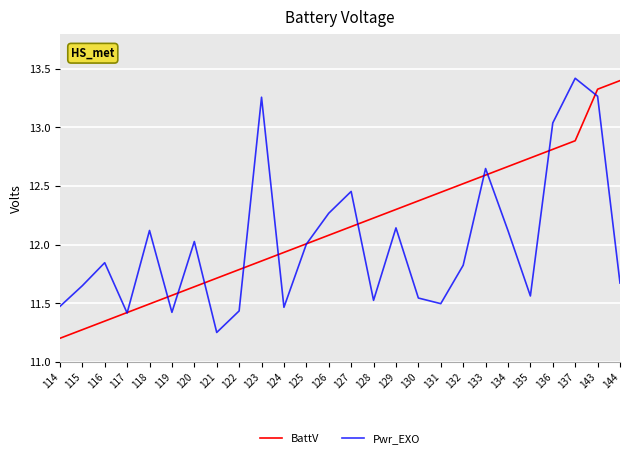

What is the maximum value shown in the chart?

13.4